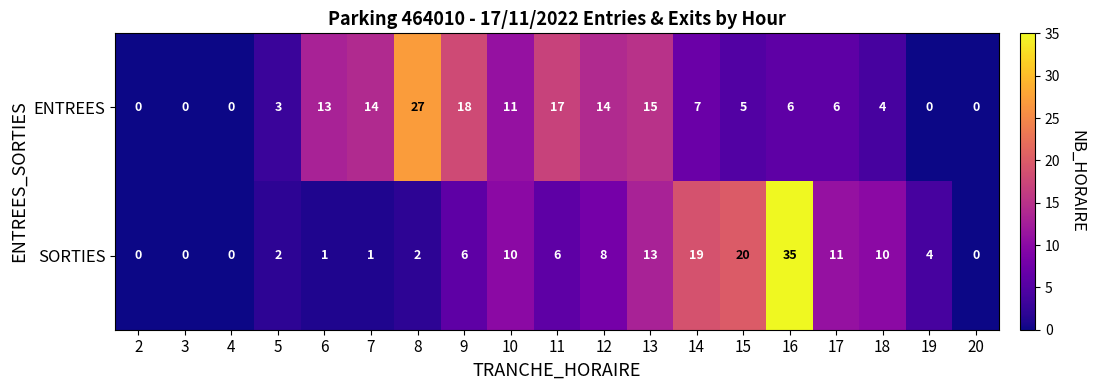

Which series changed the most between 10 and 11?

ENTREES